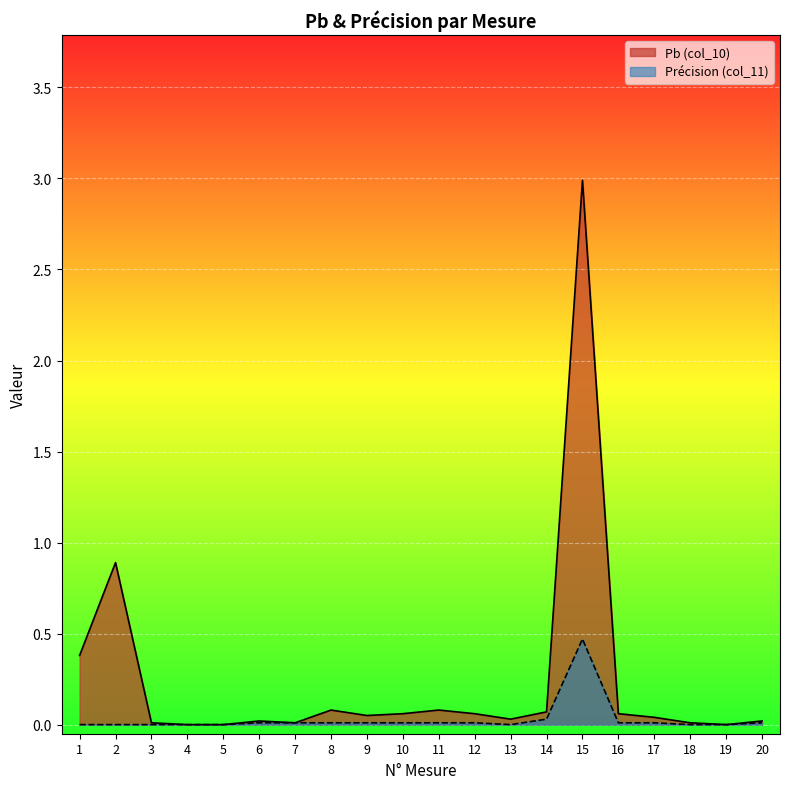

Between 12 and 20, which series saw the biggest shift?

Pb (col_10)